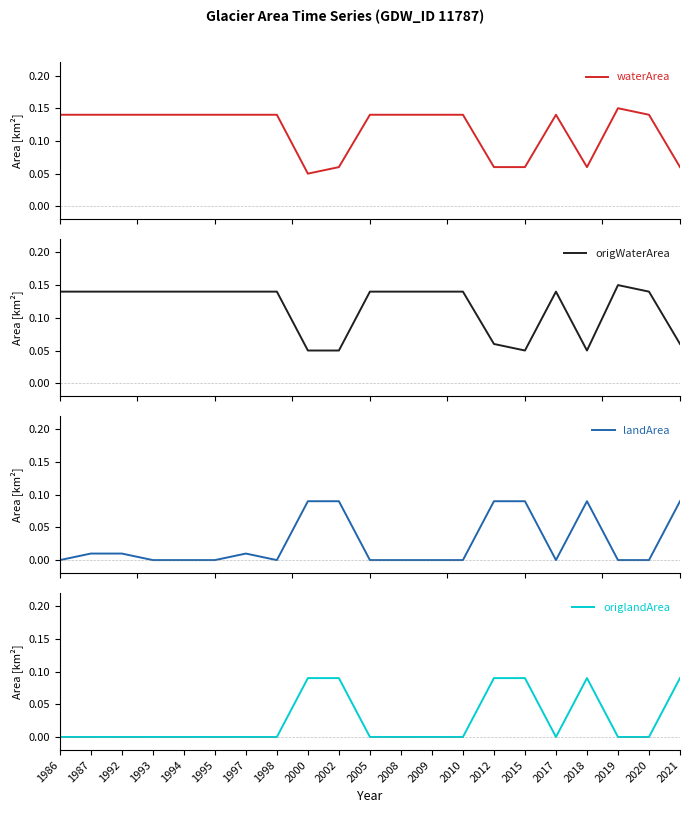

Where do waterArea and landArea first cross each other?

1998 and 2000